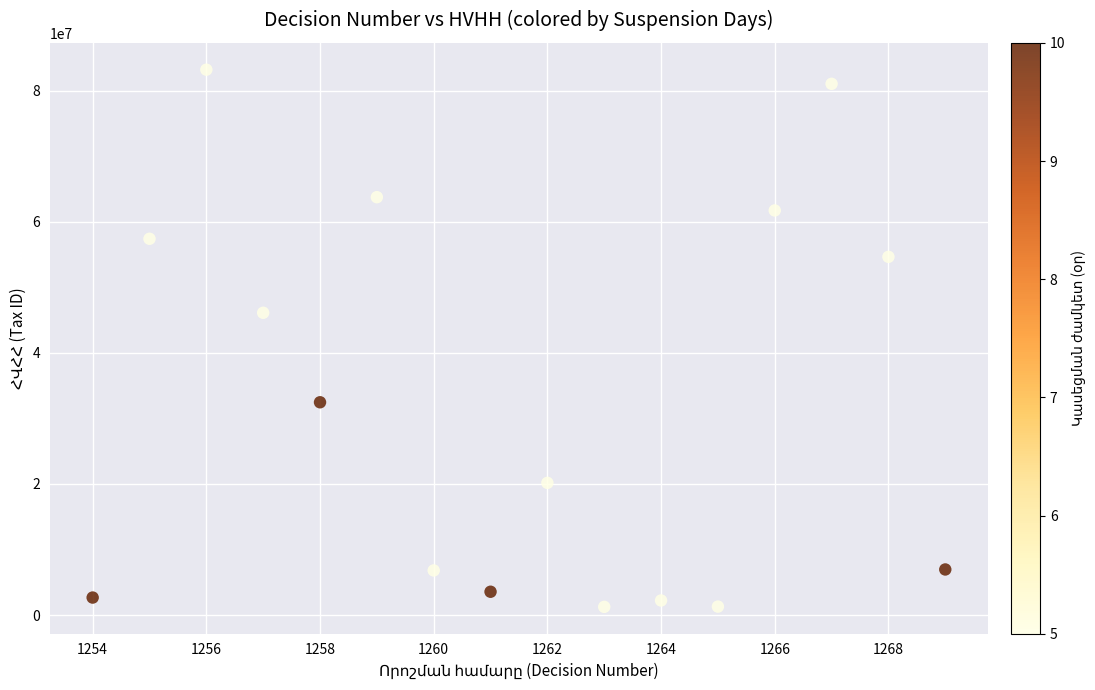

What Y value in the scatter plot is closest to 42211994?

46100428